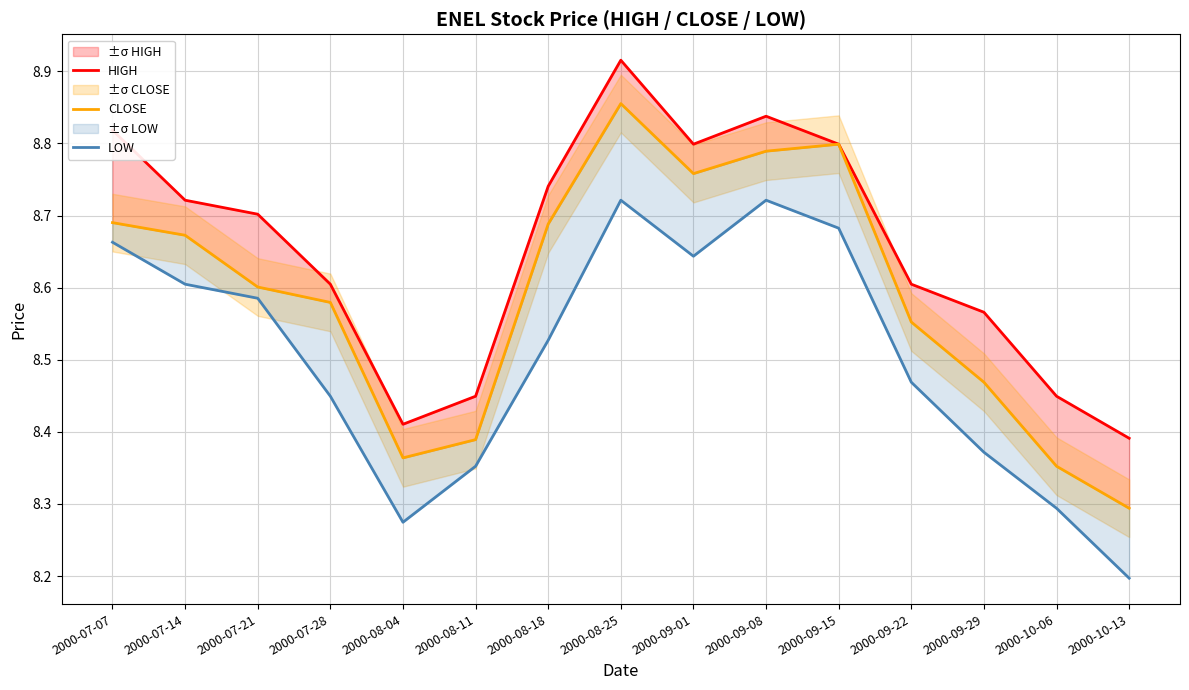

Rank the series at 2000-08-11 from highest to lowest value.

HIGH, CLOSE, LOW